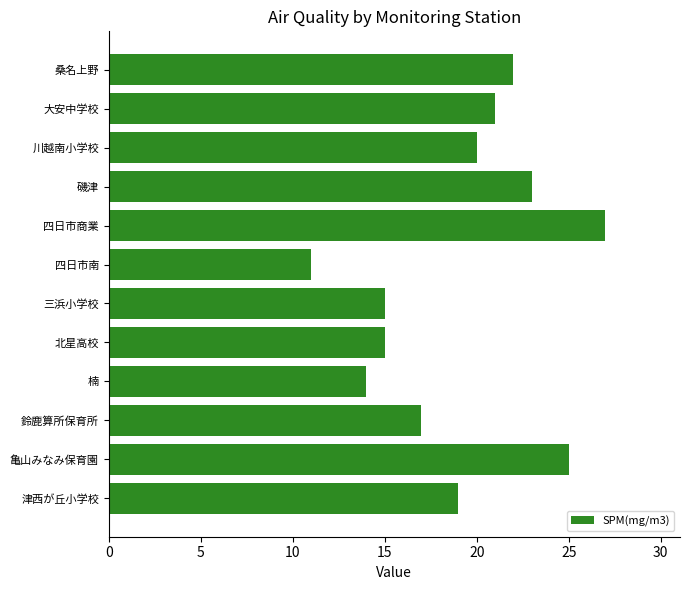

How many series are shown in this chart?

1